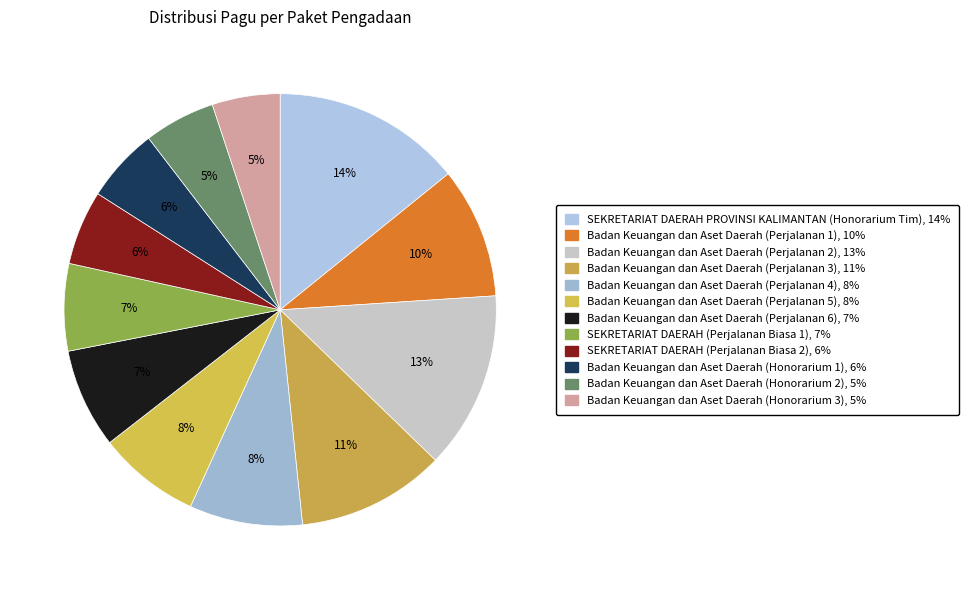

How many segments does this pie chart have?

12